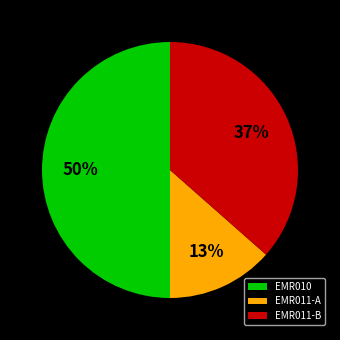

Which has a higher value, EMR011-B or EMR011-A?

EMR011-B